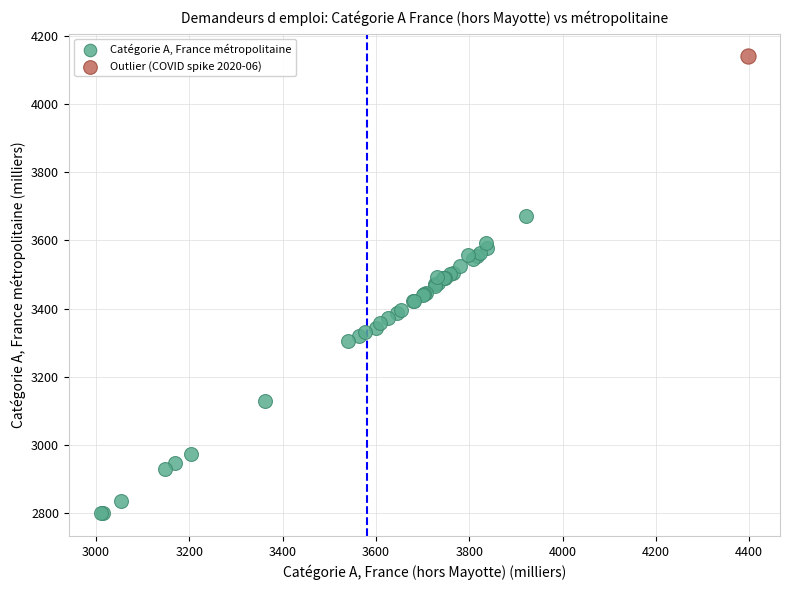

What are all the series names shown in the legend?

Catégorie A, France métropolitaine, Outlier (COVID spike 2020-06)